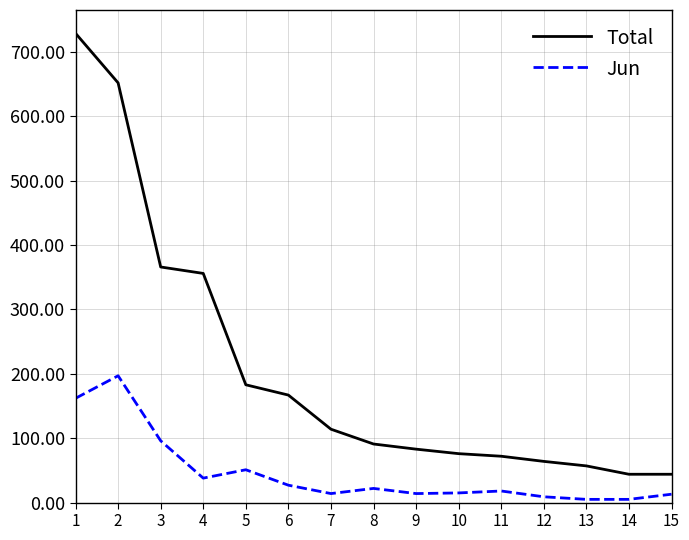

What are all the series names shown in the legend?

Total, Jun